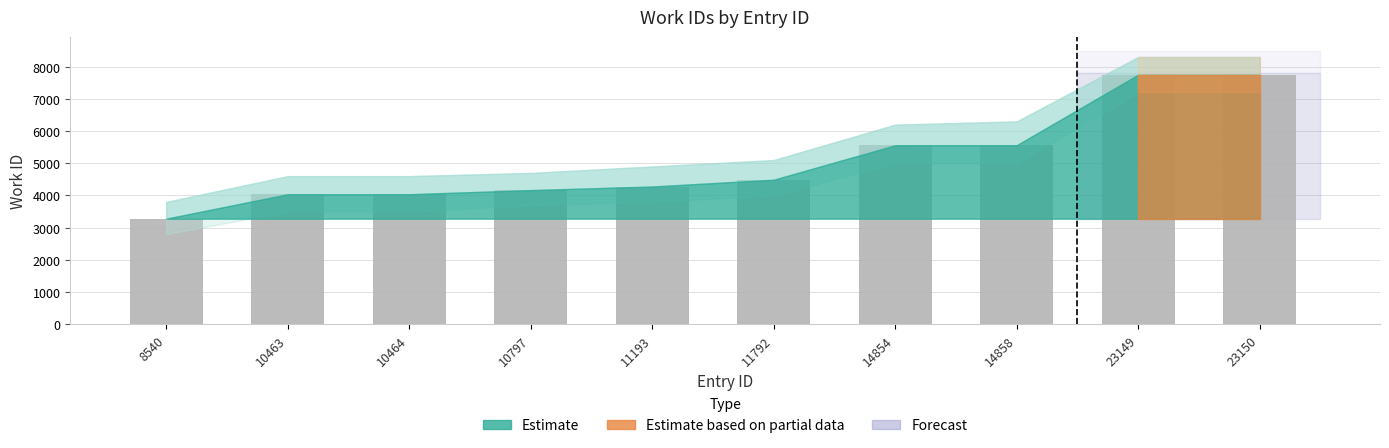

True or false: the data shows 7752 at 23150.

True